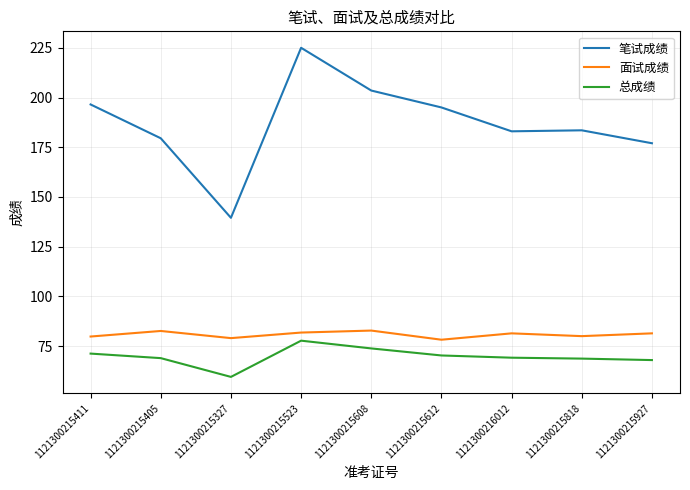

At which category is the sum across all series the highest?

1121300215523